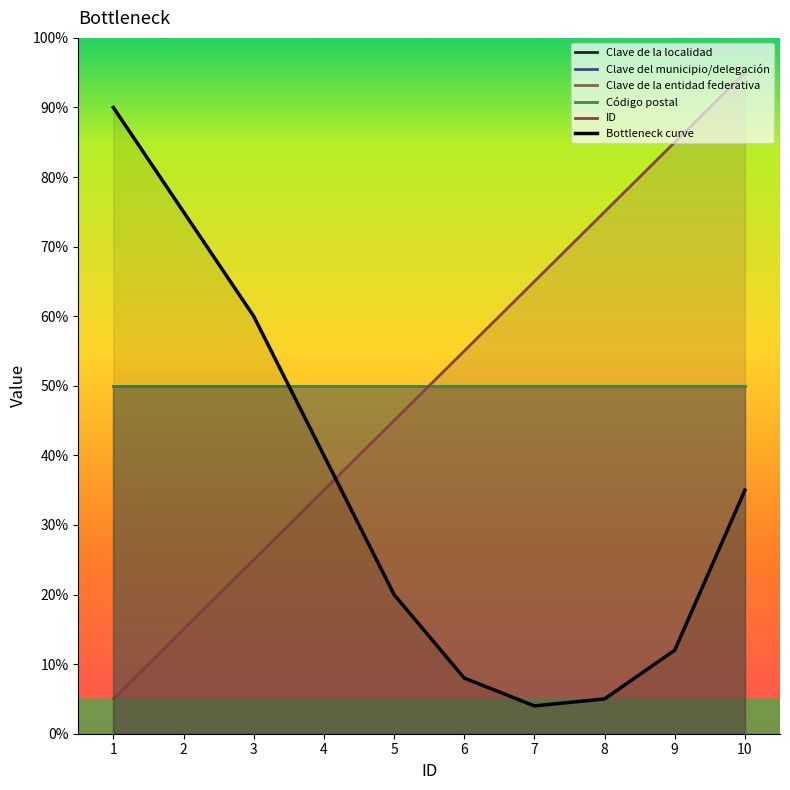

What is the change in value from 5 to 7?

-16